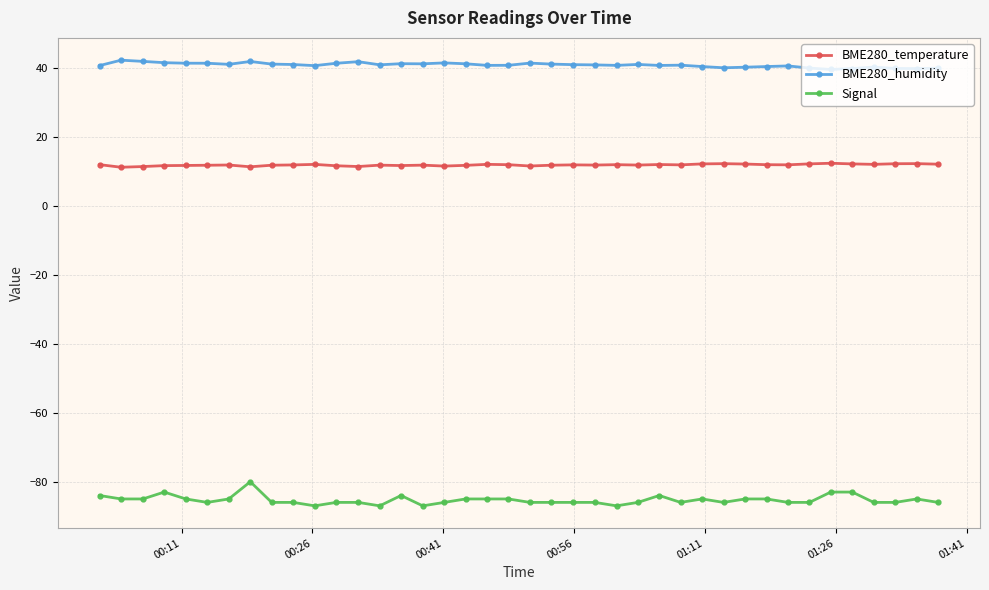

How many lines are shown in the chart?

3